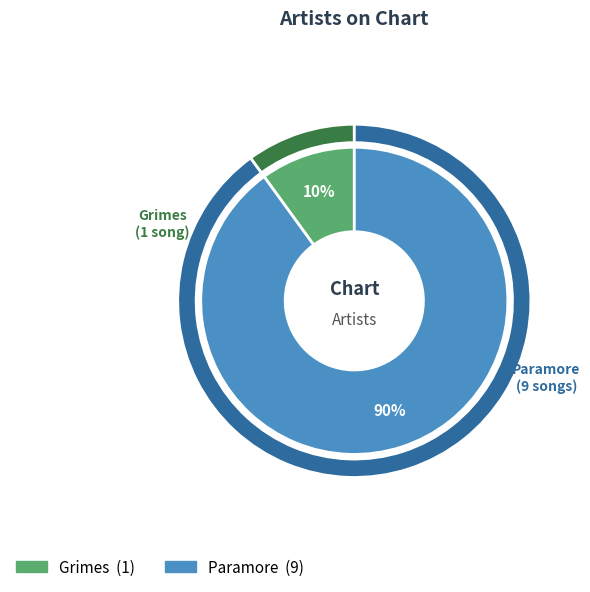

Is it true that Paramore is 90% of the pie?

True